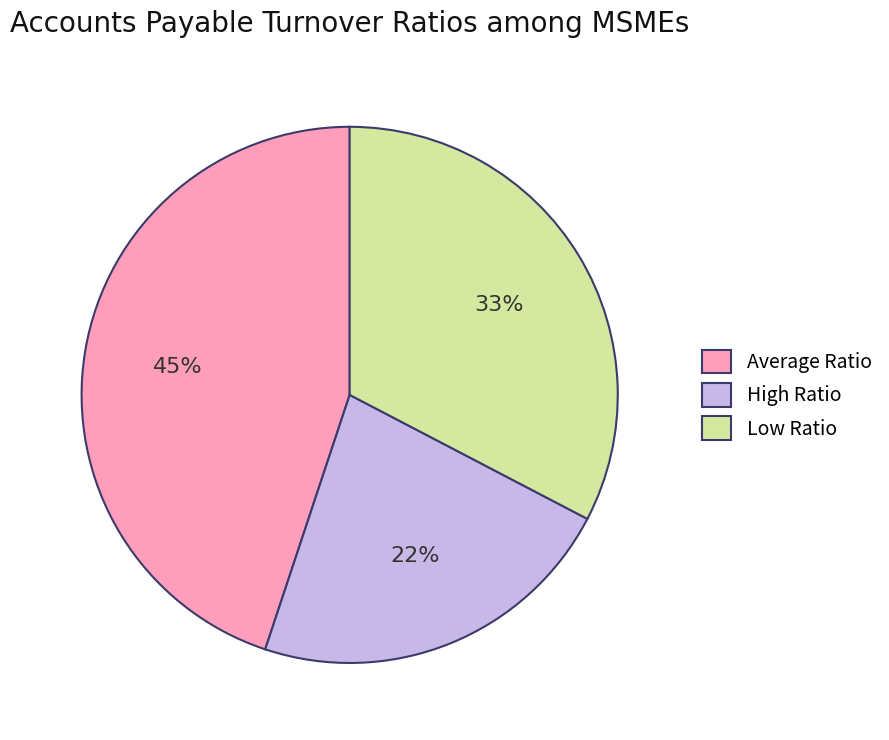

Do Average Ratio and High Ratio together represent more than half of the pie?

Yes